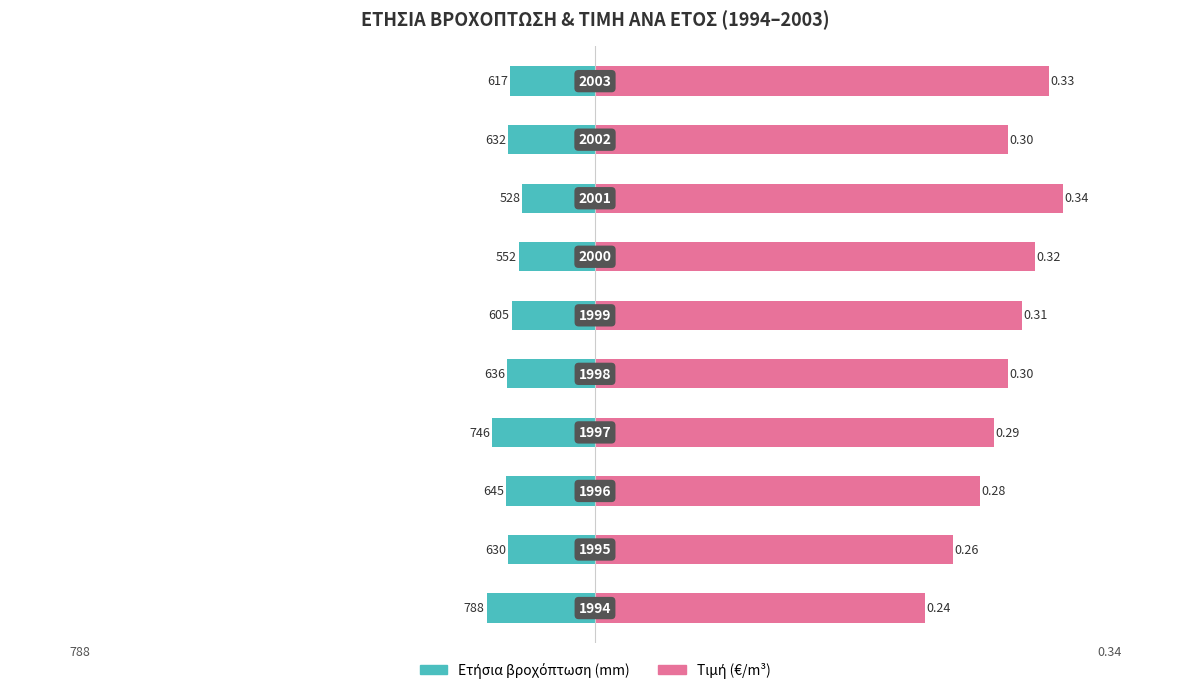

How many bars are there in each group?

2